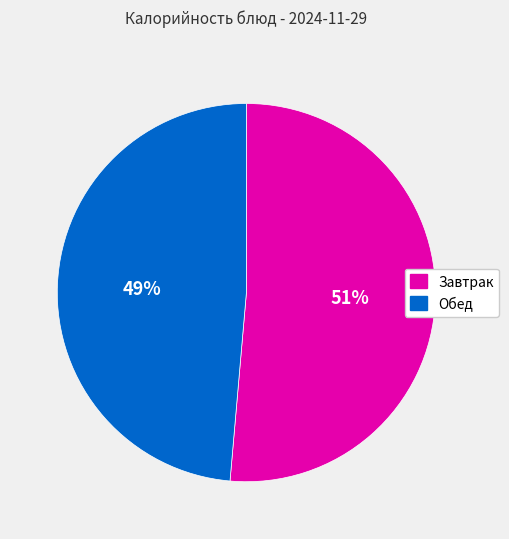

How many slices are in this pie chart?

2